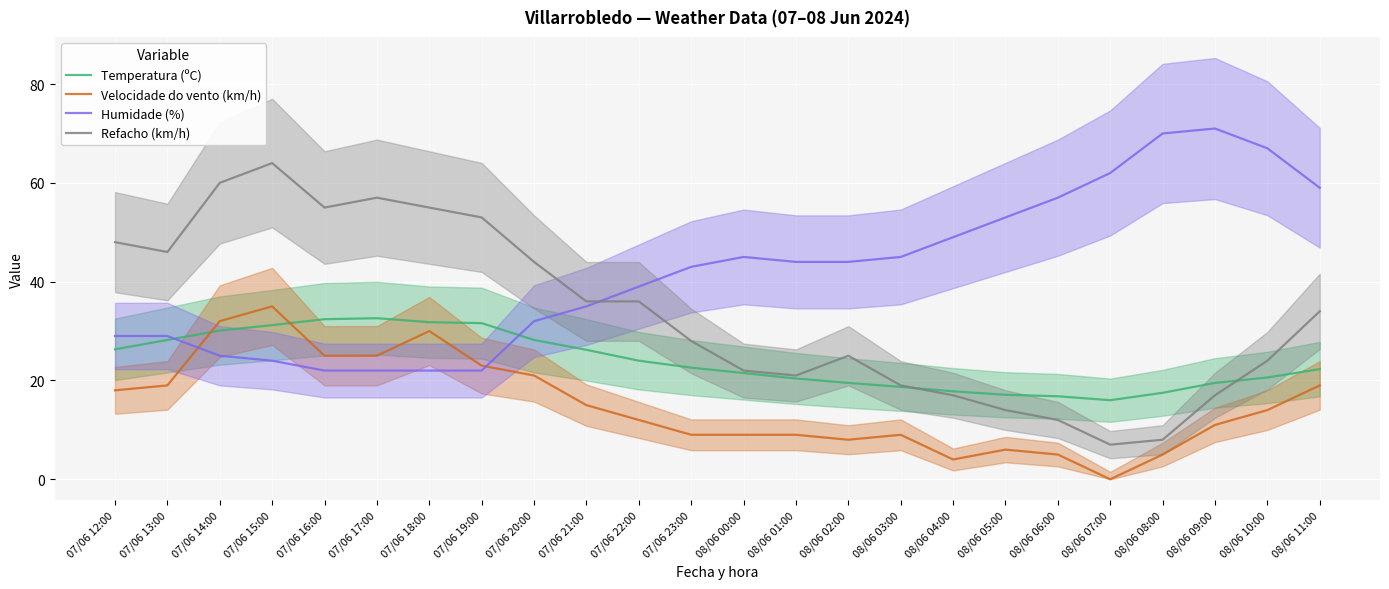

Rank the categories by Temperatura (ºC) value from lowest to highest.

08/06 07:00, 08/06 06:00, 08/06 05:00, 08/06 08:00, 08/06 04:00, 08/06 03:00, 08/06 02:00, 08/06 09:00, 08/06 01:00, 08/06 10:00, 08/06 00:00, 08/06 11:00, 07/06 23:00, 07/06 22:00, 07/06 21:00, 07/06 12:00, 07/06 13:00, 07/06 20:00, 07/06 14:00, 07/06 15:00, 07/06 19:00, 07/06 18:00, 07/06 16:00, 07/06 17:00